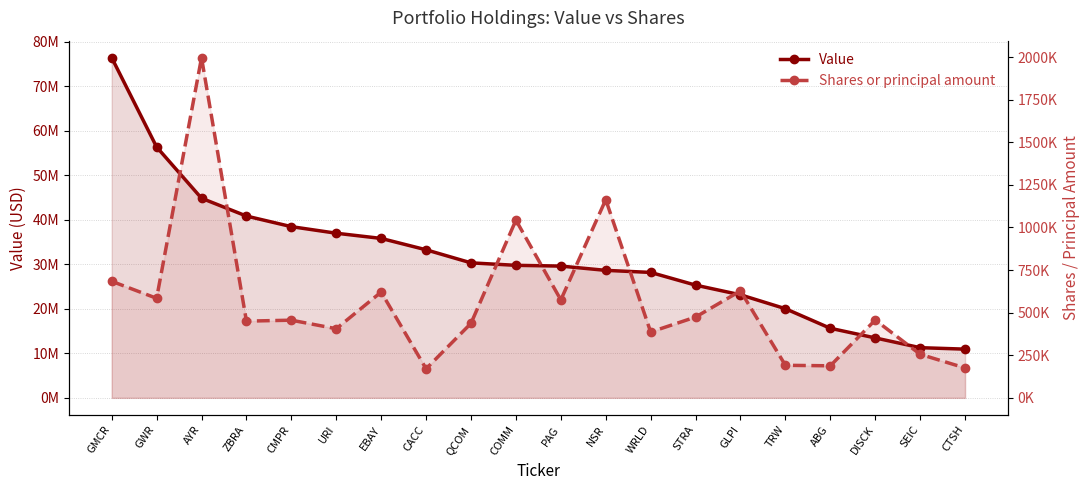

What is the label of the 1st point from the left?

GMCR